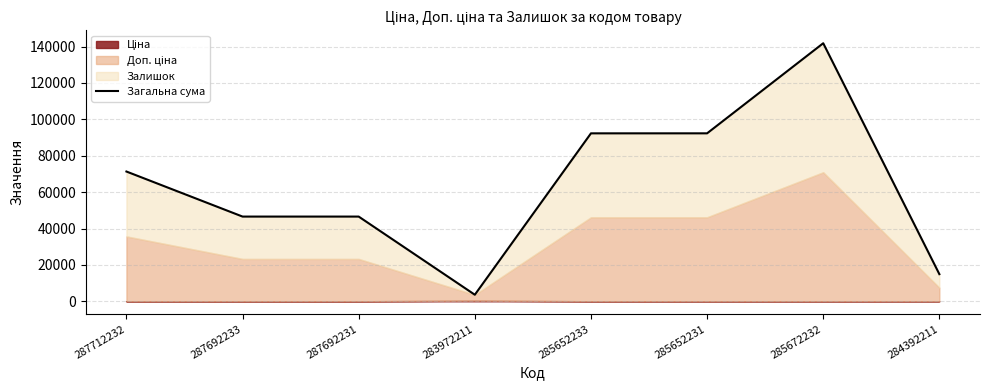

True or false: the data has more than 2 interior local peaks.

False